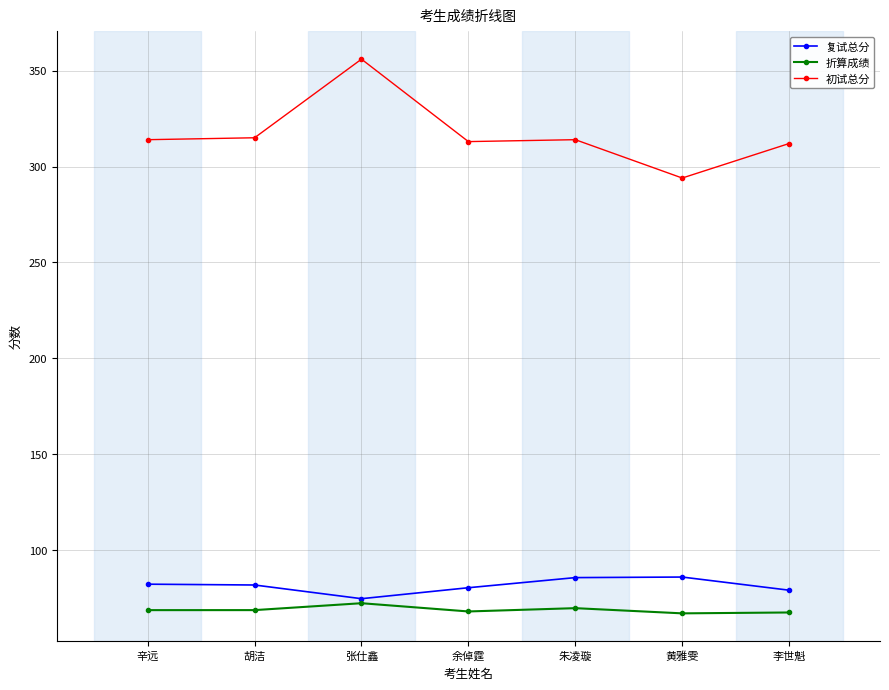

The value of 初试总分 at 余倬霆 is 411.5. True or false?

False